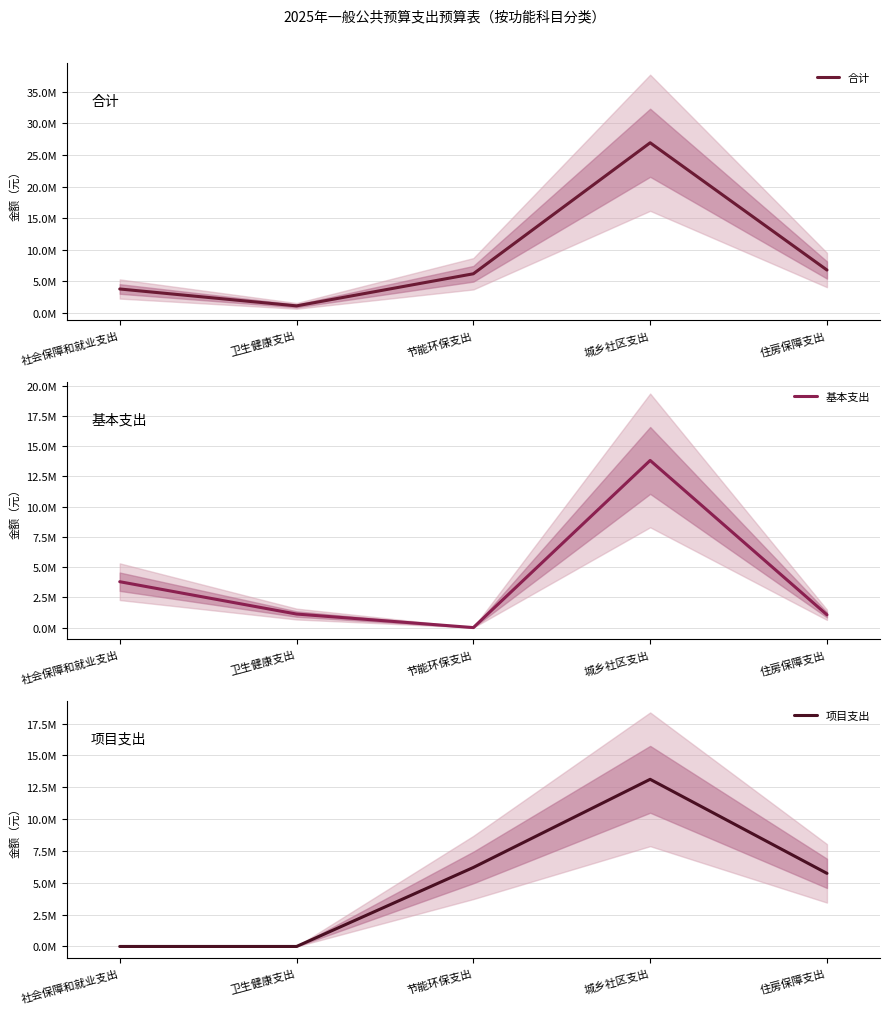

What is the label of the 1st point from the right?

住房保障支出